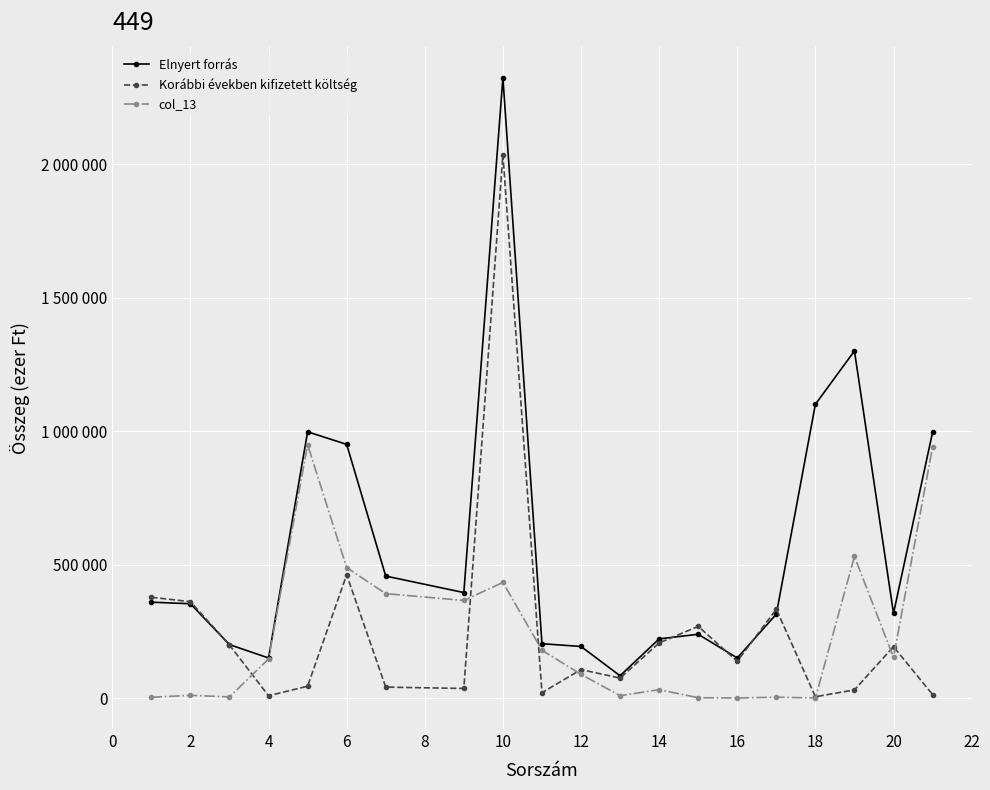

What are all the series names shown in the legend?

Elnyert forrás, Korábbi években kifizetett költség, col_13